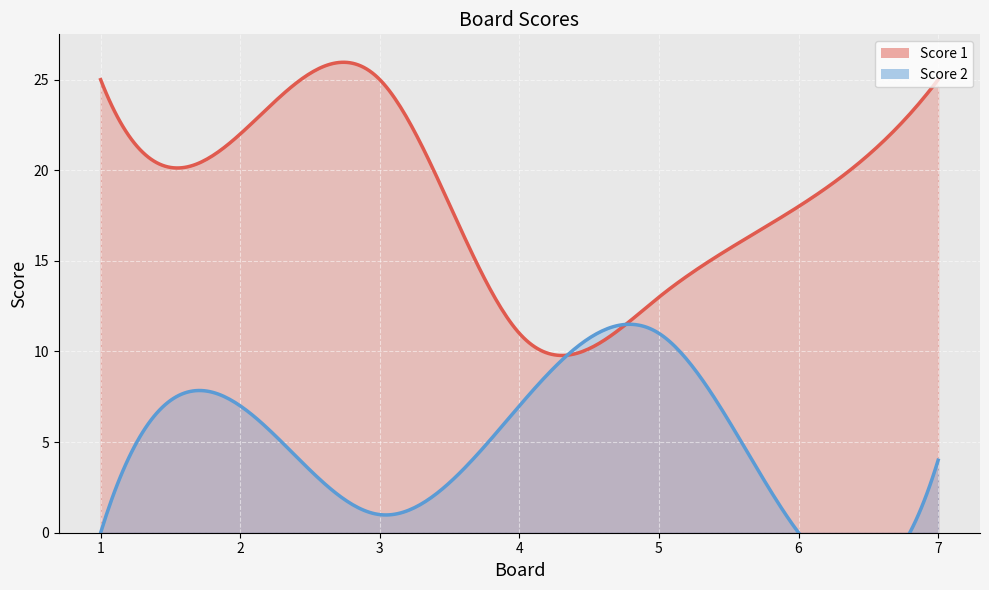

Reading left to right, extract all data points from this chart.

Score 1: 25	22	25	11	13	18	25
Score 2: 0	7	1	7	11	0	4